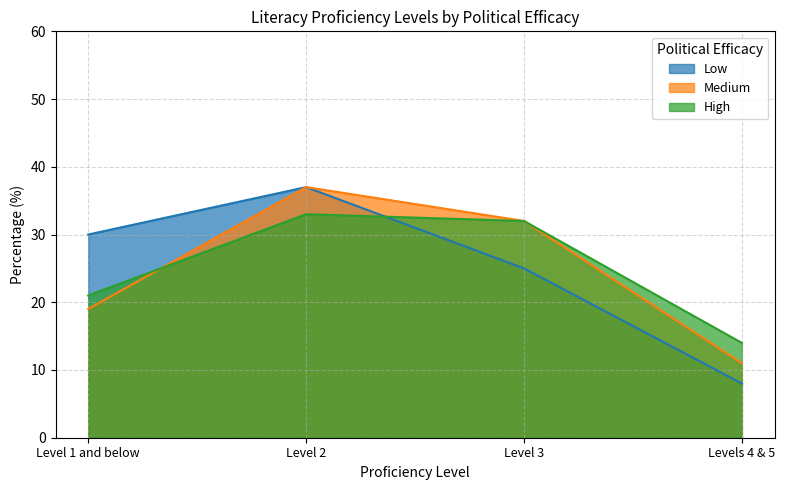

What is the label of the 4th point from the left?

Levels 4 & 5